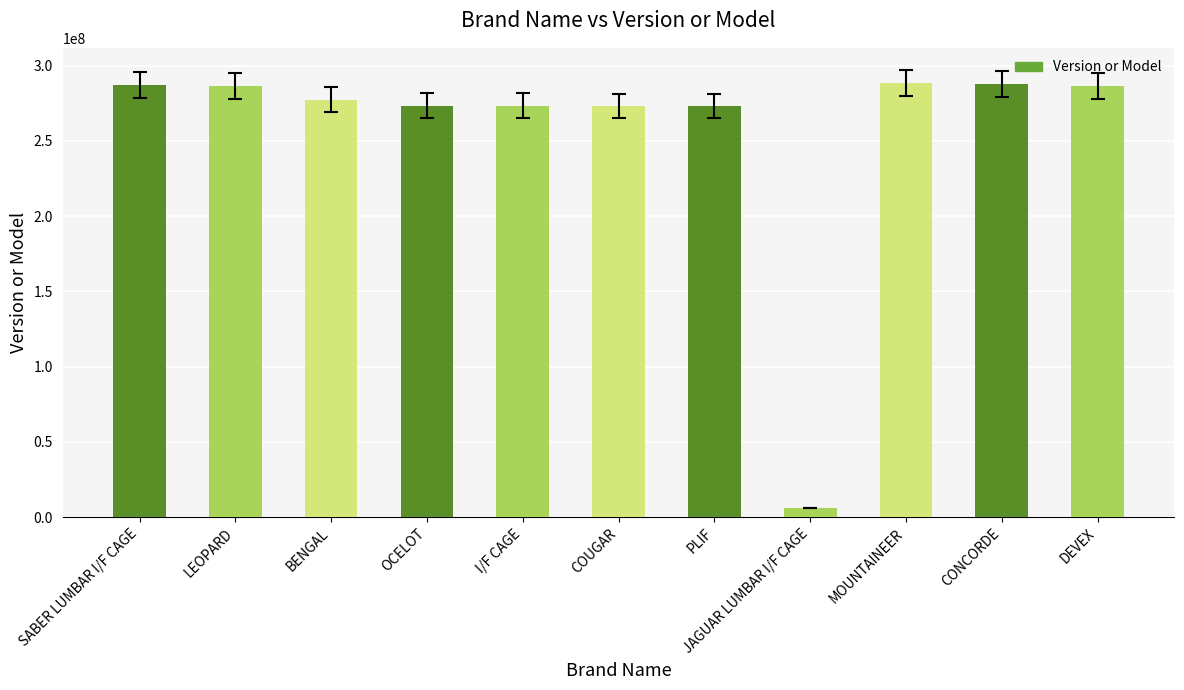

Where does the data first go above 277308000?

SABER LUMBAR I/F CAGE